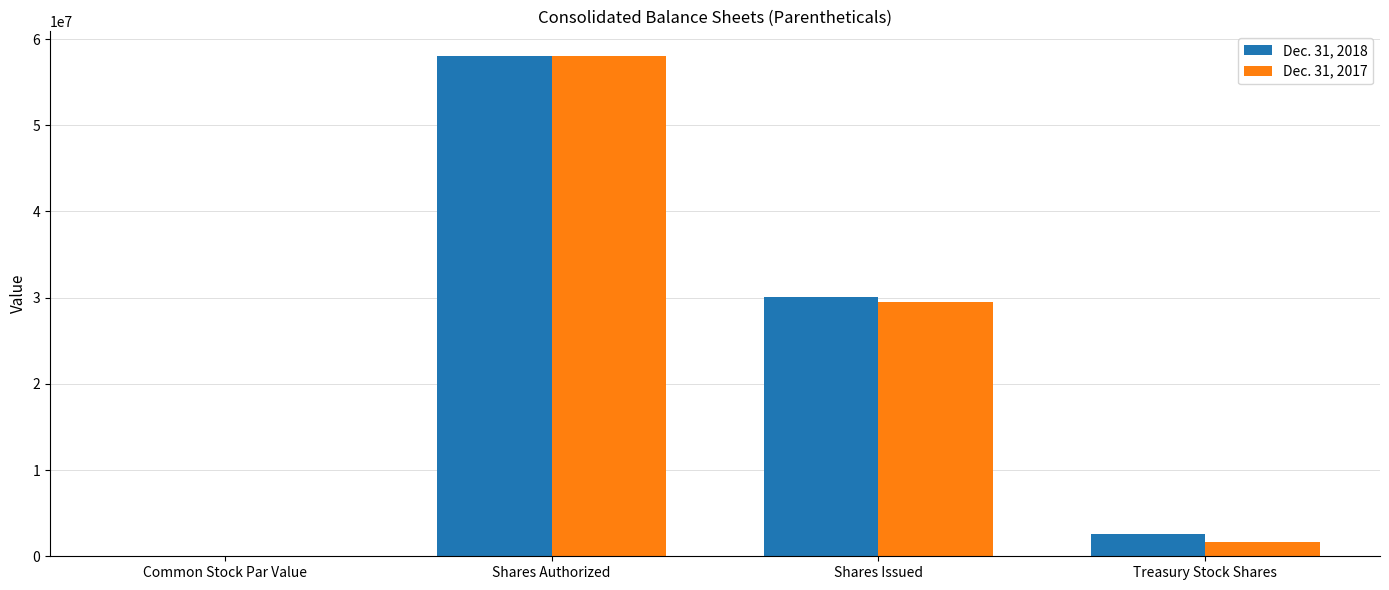

At which category is the sum across all series the highest?

Shares Authorized